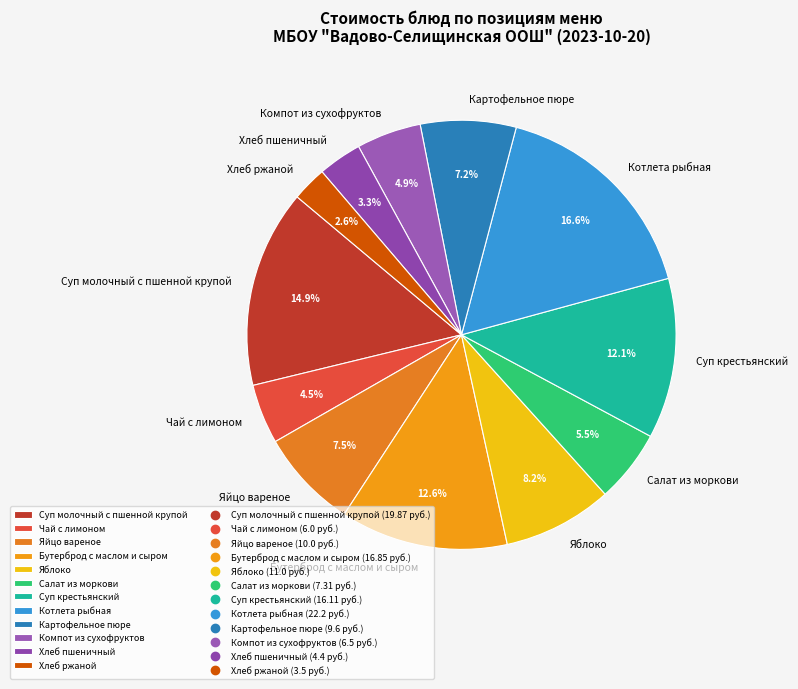

Which has a higher value, Чай с лимоном or Суп молочный с пшенной крупой?

Суп молочный с пшенной крупой